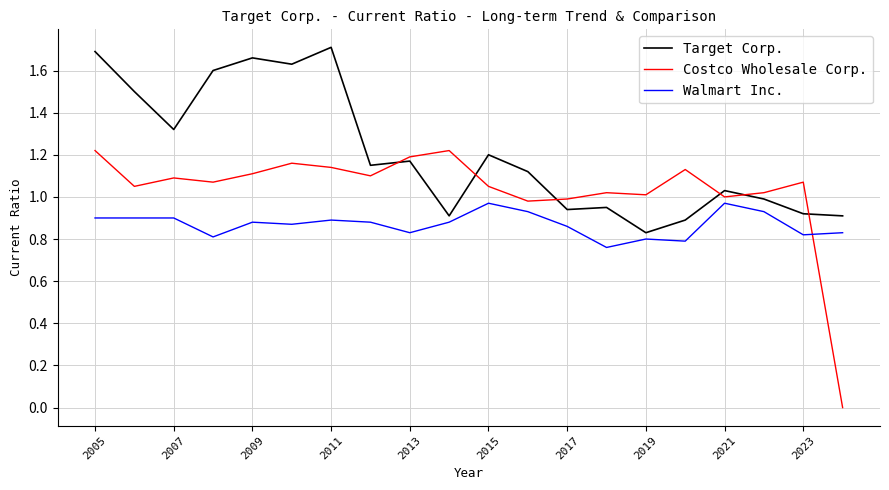

Rank the series by their average value, from lowest to highest.

Walmart Inc., Costco Wholesale Corp., Target Corp.